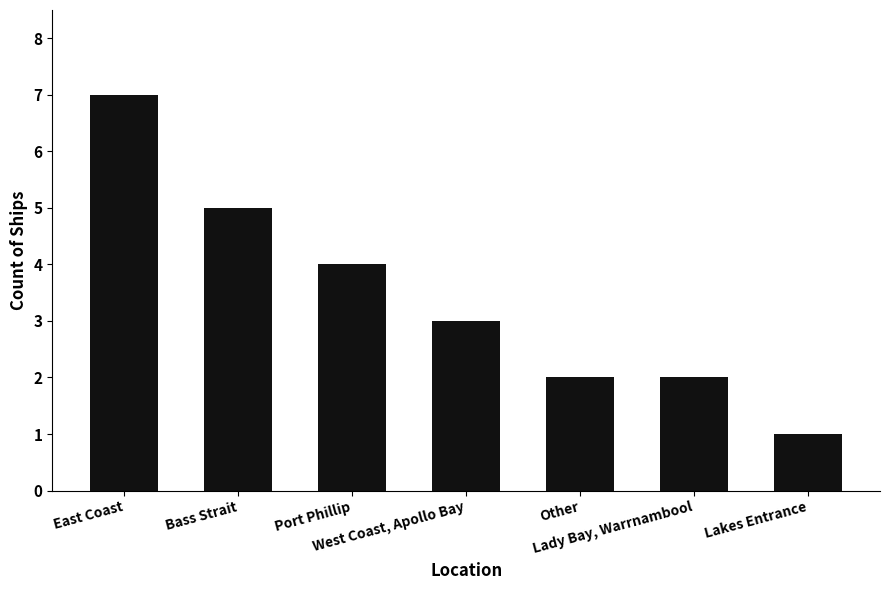

Is it true that the value at Other is 1?

False